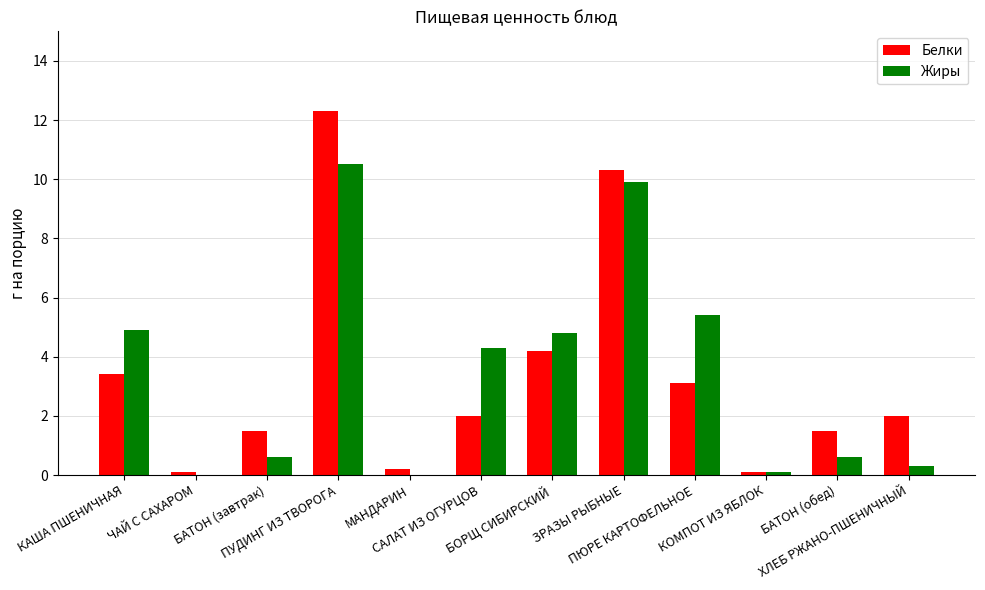

What is the greatest value displayed?

12.3